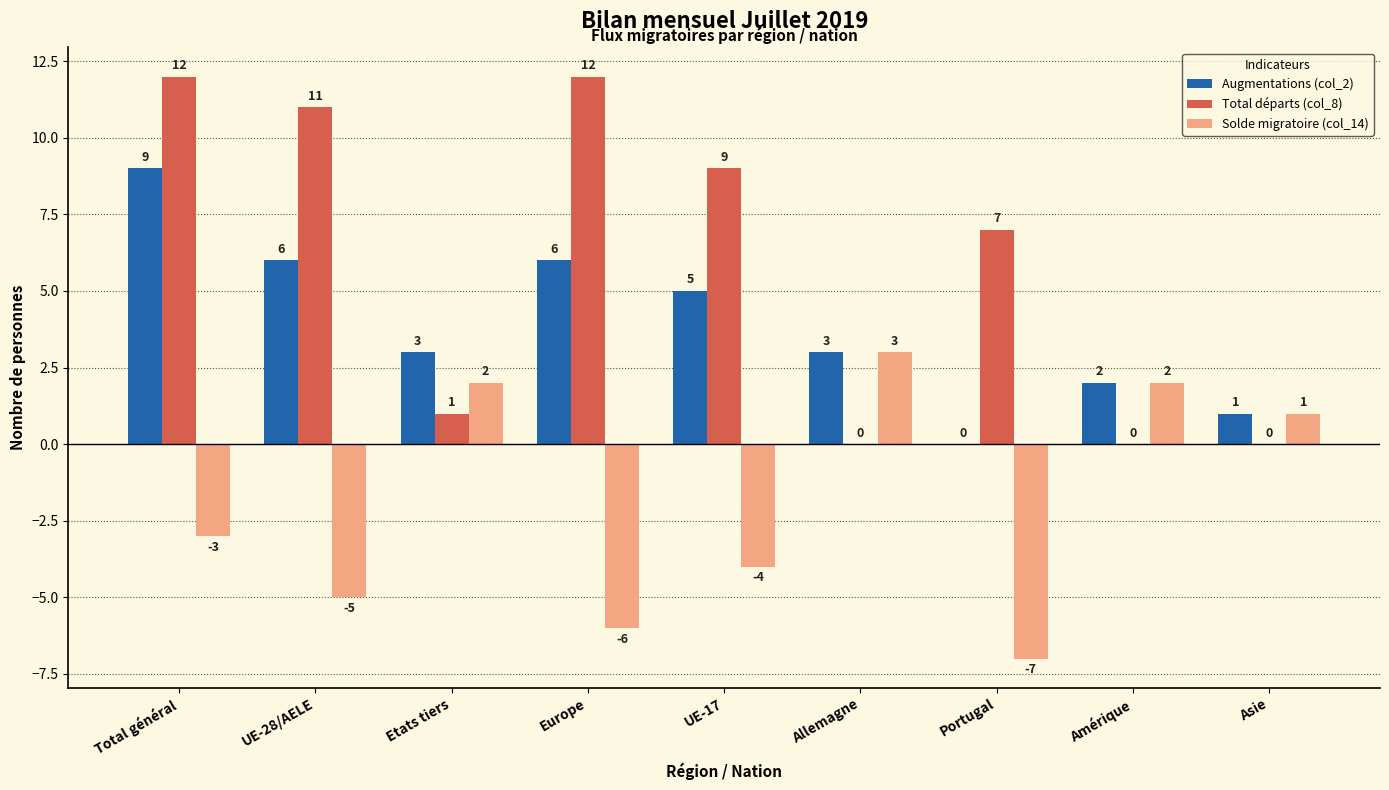

True or false: Augmentations (col_2) has a value of 3 at Allemagne.

True